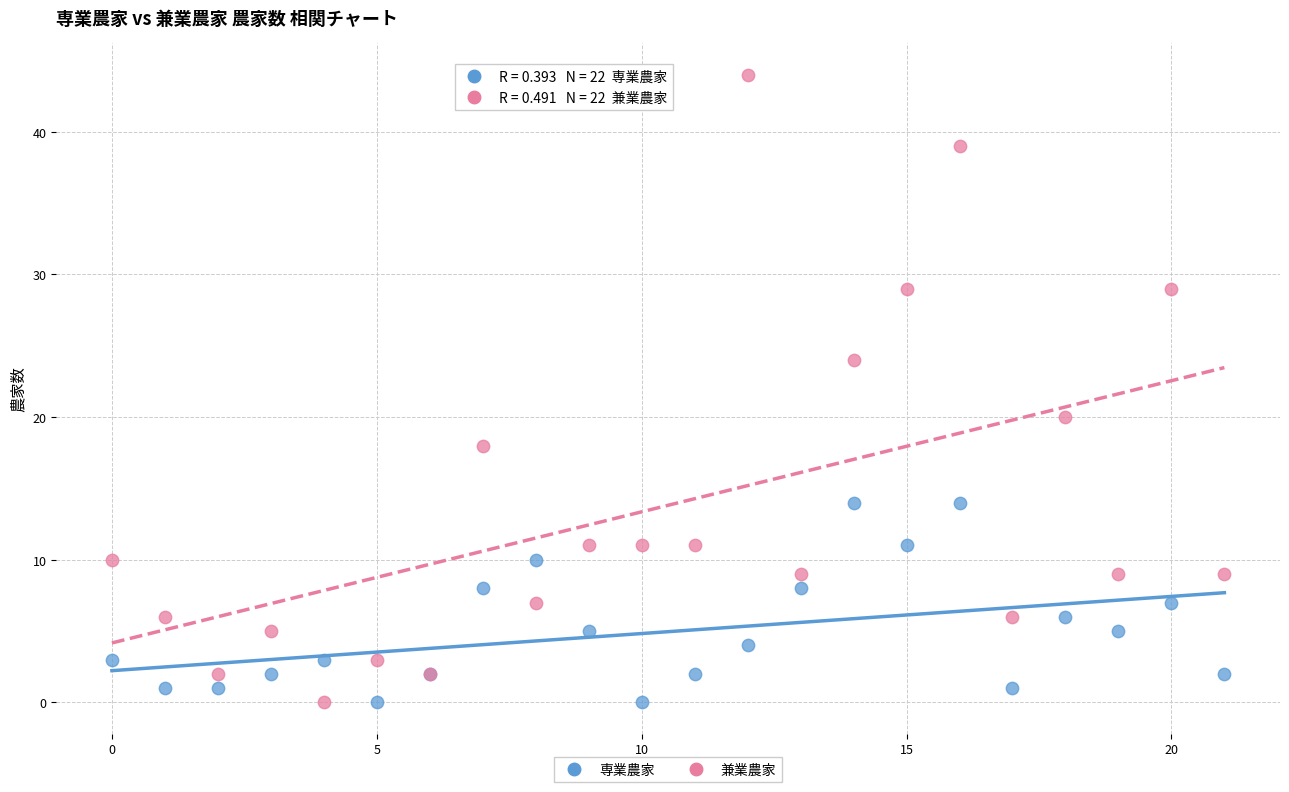

What are all the series names shown in the legend?

専業農家, 兼業農家